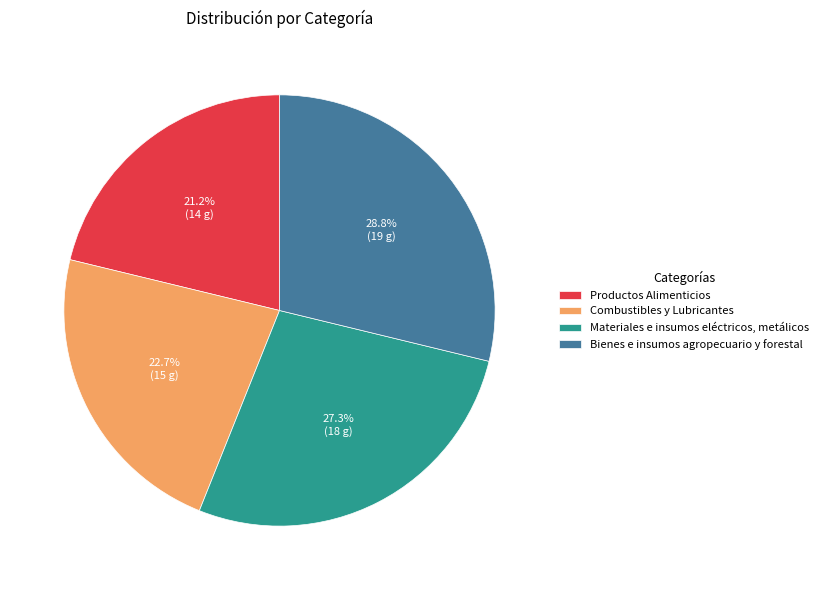

To the nearest percent, what is the difference between the Materiales e insumos eléctricos, metálicos and Productos Alimenticios slice percentages?

6%